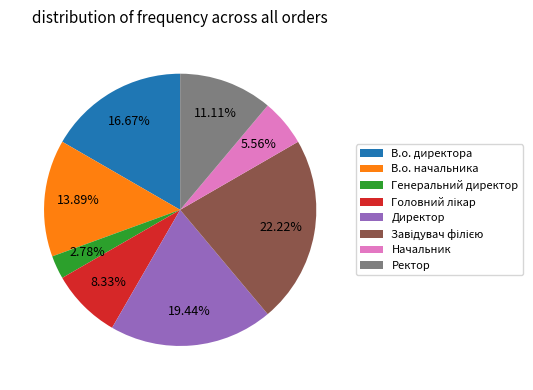

Does Генеральний директор represent more than half of the total?

No